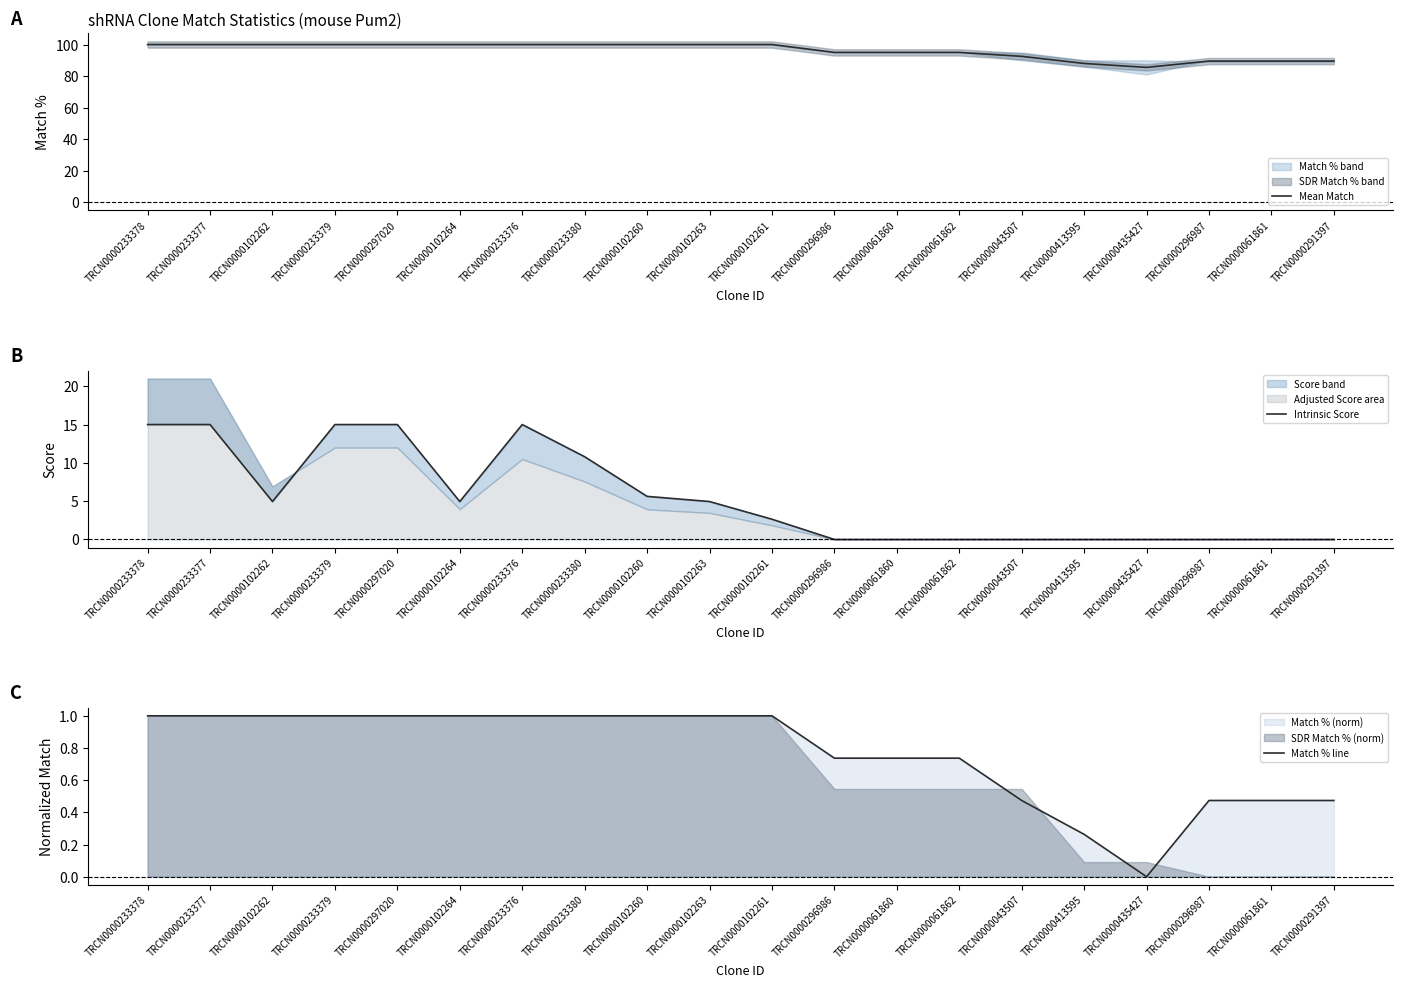

At how many categories does at least one series exceed 76?

20